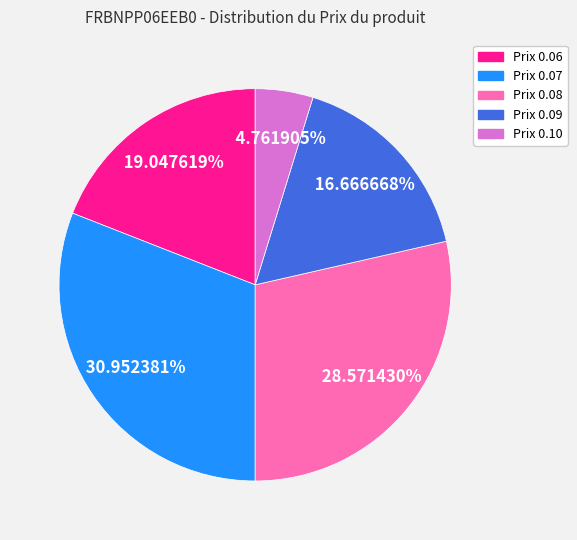

Does any single category account for the majority?

No